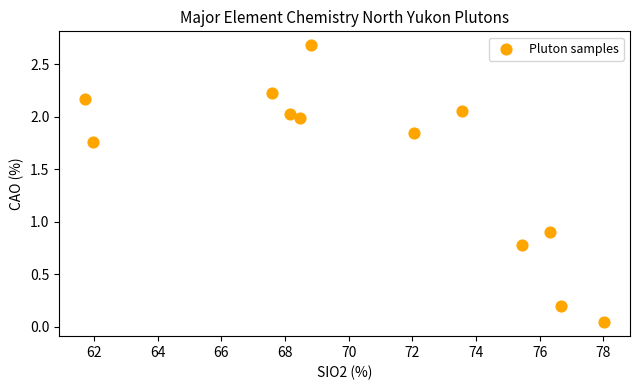

What is the range of Y values (max minus min)?

2.6